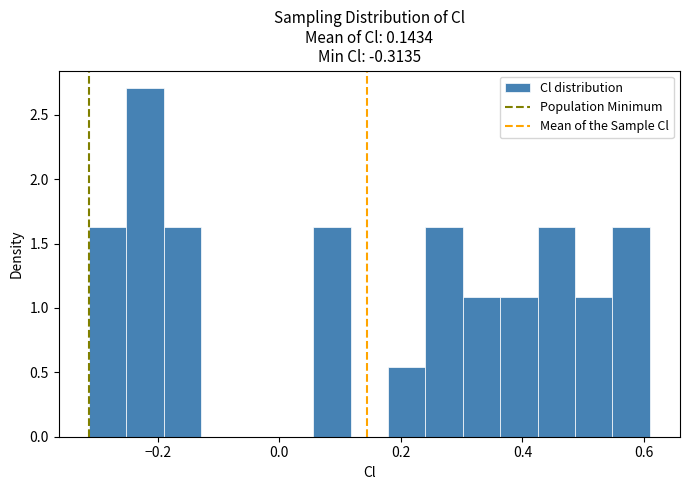

Read against the x-axis, roughly where is the centre of the tallest bar?

-0.22